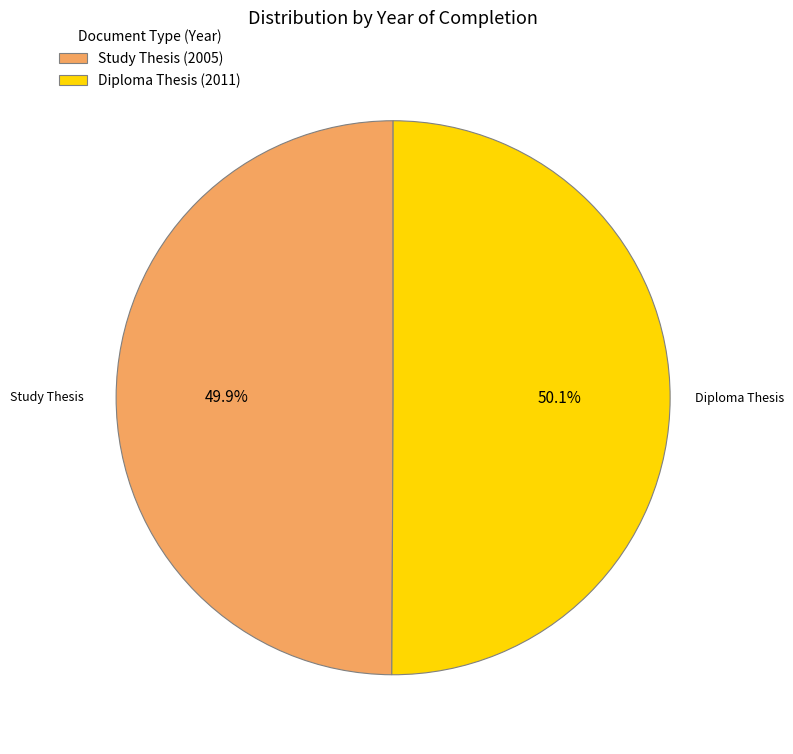

What portion of the pie excludes Study Thesis (2005)?

50.1%